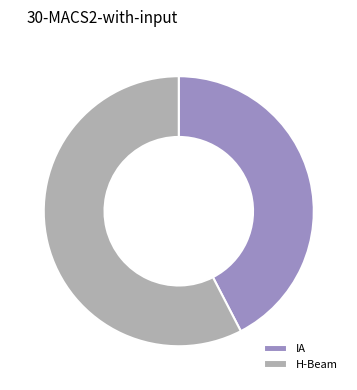

Does IA account for over 50% of the chart?

No